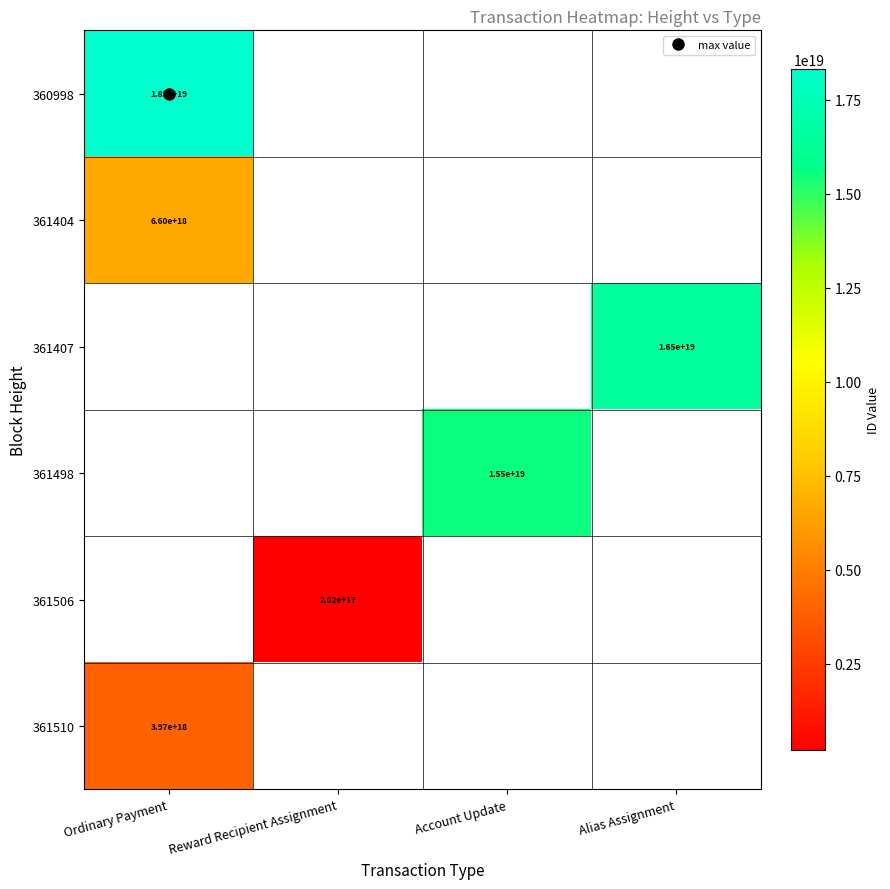

What is the difference between the 361506 values at Ordinary Payment and Reward Recipient Assignment?

201868111465022688